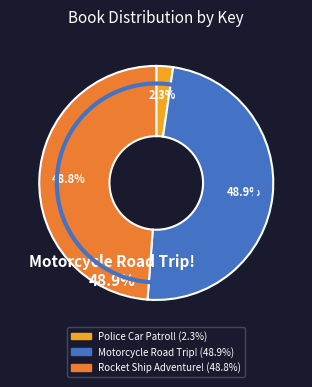

How many slices are in this pie chart?

3